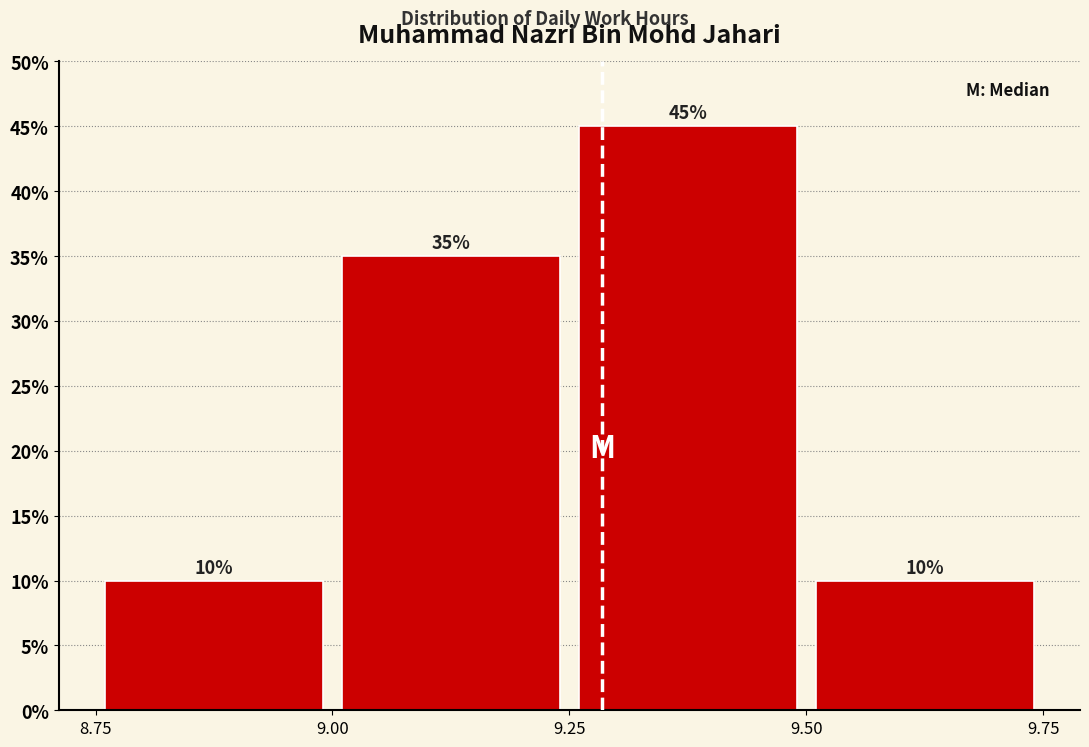

Reading left to right, transcribe this chart: for each bar, give the range it covers on the x-axis and its height.

8.75 to 9.00: 10
9.00 to 9.25: 35
9.25 to 9.50: 45
9.50 to 9.75: 10